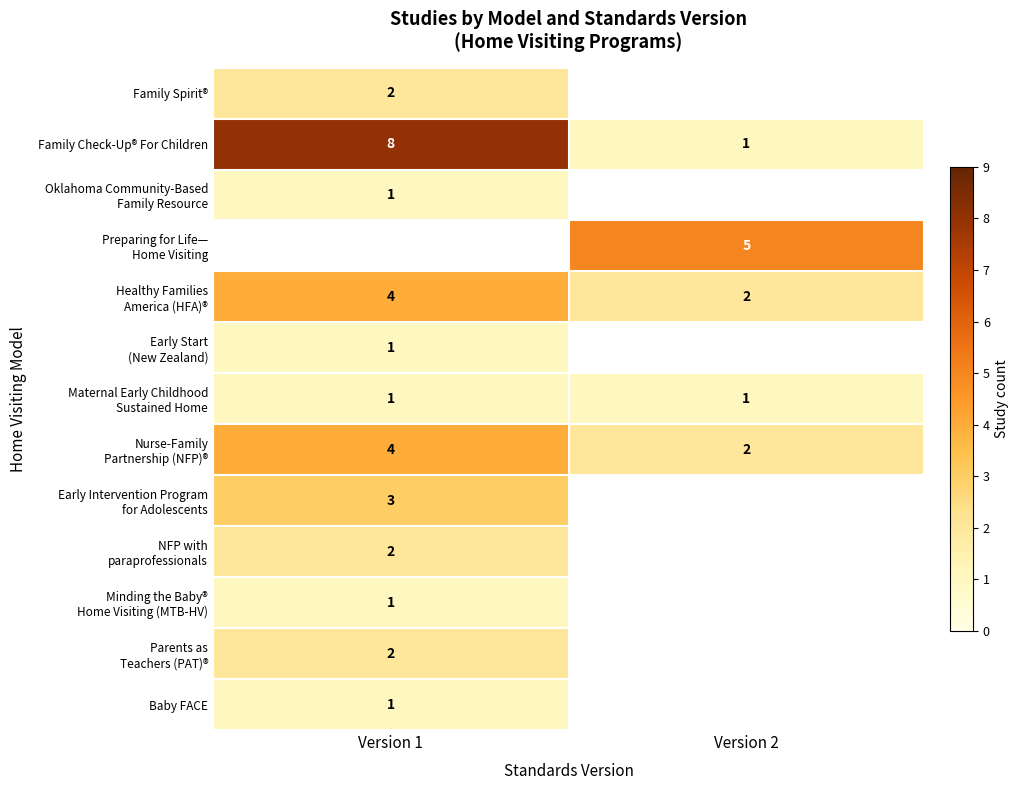

Is it true that Family Spirit® equals 2 at Version 1?

True